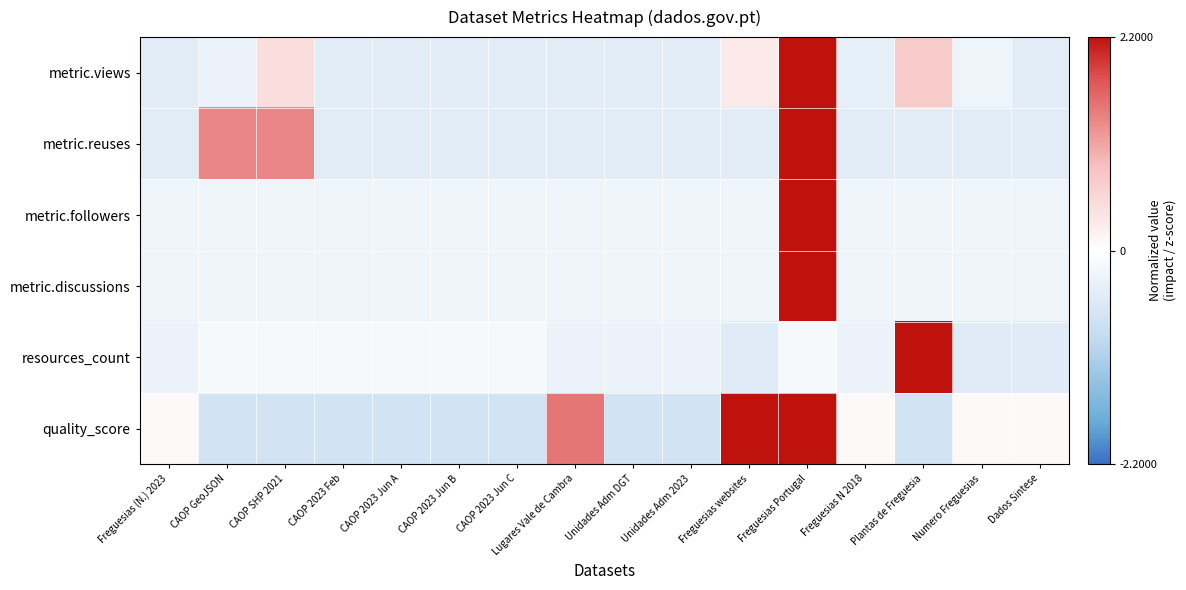

Rank the series at Freguesias websites from highest to lowest value.

quality_score, metric.views, metric.followers, metric.discussions, metric.reuses, resources_count